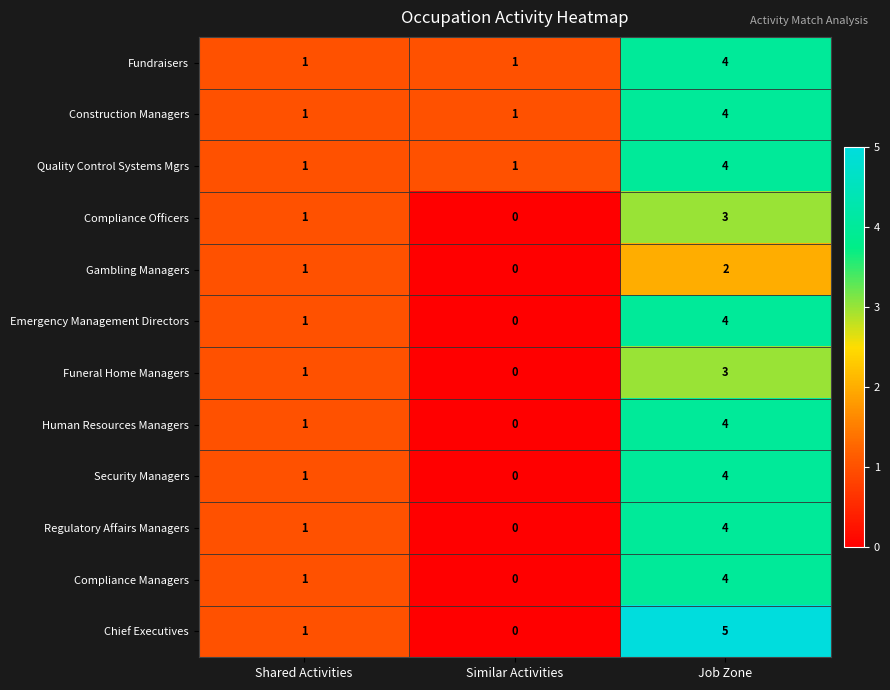

Is it true that Human Resources Managers equals 1 at Shared Activities?

True